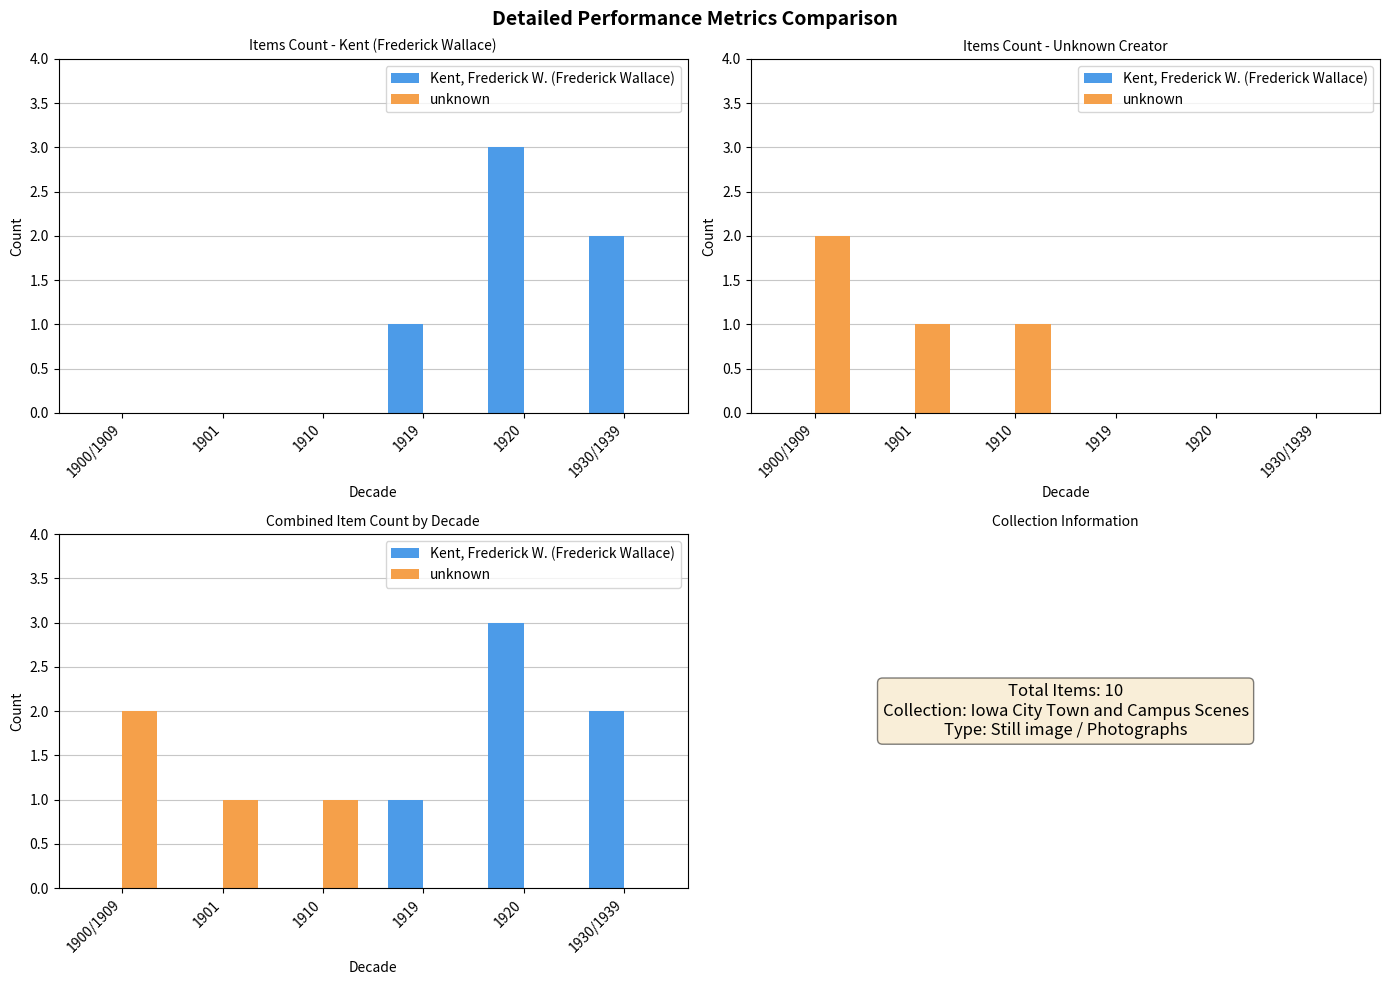

What is the label of the 1st bar from the left?

1900/1909